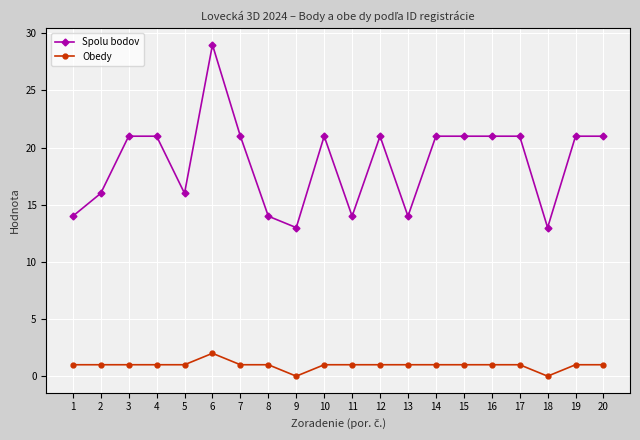

Reading left to right, what are all the values shown in this chart?

Spolu bodov: 14	16	21	21	16	29	21	14	13	21	14	21	14	21	21	21	21	13	21	21
Obedy: 1	1	1	1	1	2	1	1	0	1	1	1	1	1	1	1	1	0	1	1